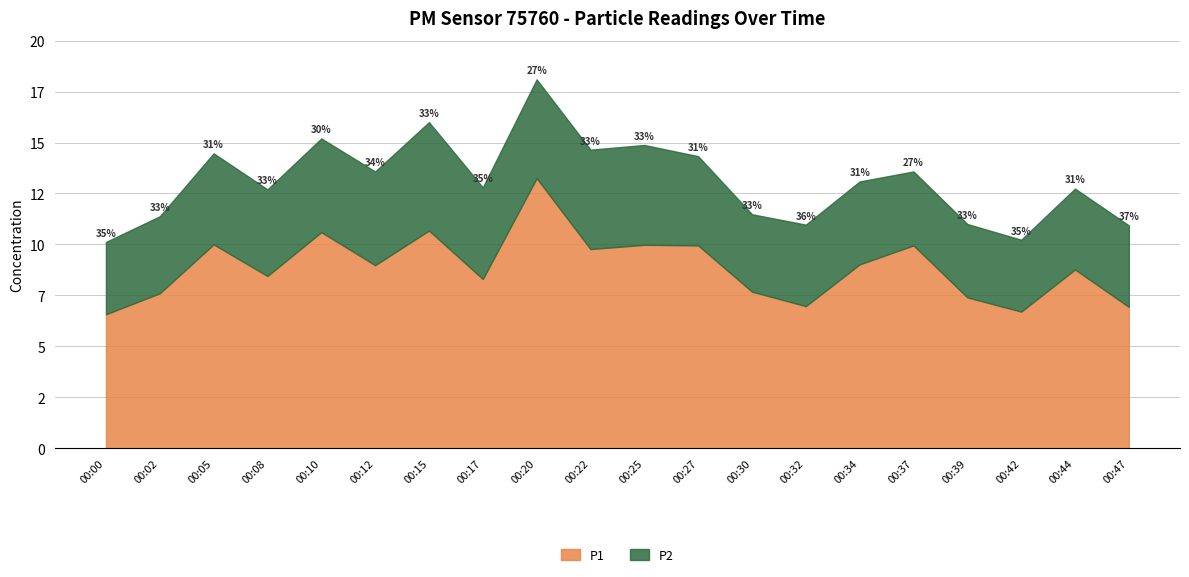

Between 00:17 and 00:39, which series saw the biggest shift?

P1